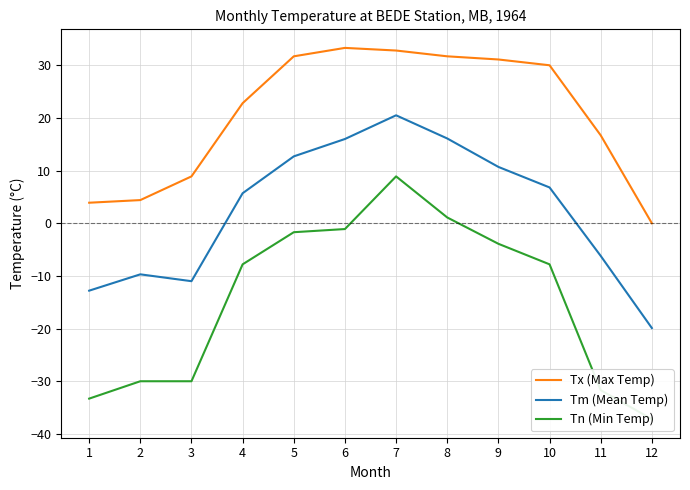

What is the approximate value of Tx (Max Temp) at 5?

31.7